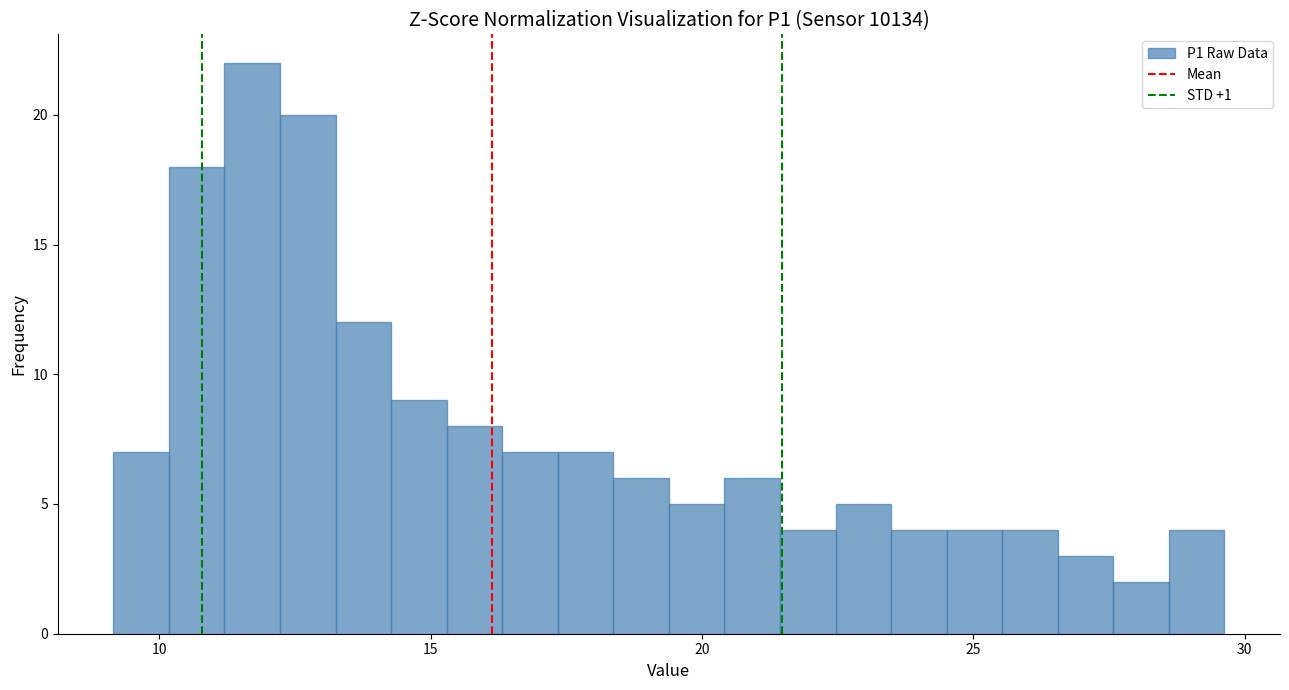

Read against the x-axis, roughly where is the centre of the tallest bar?

11.5